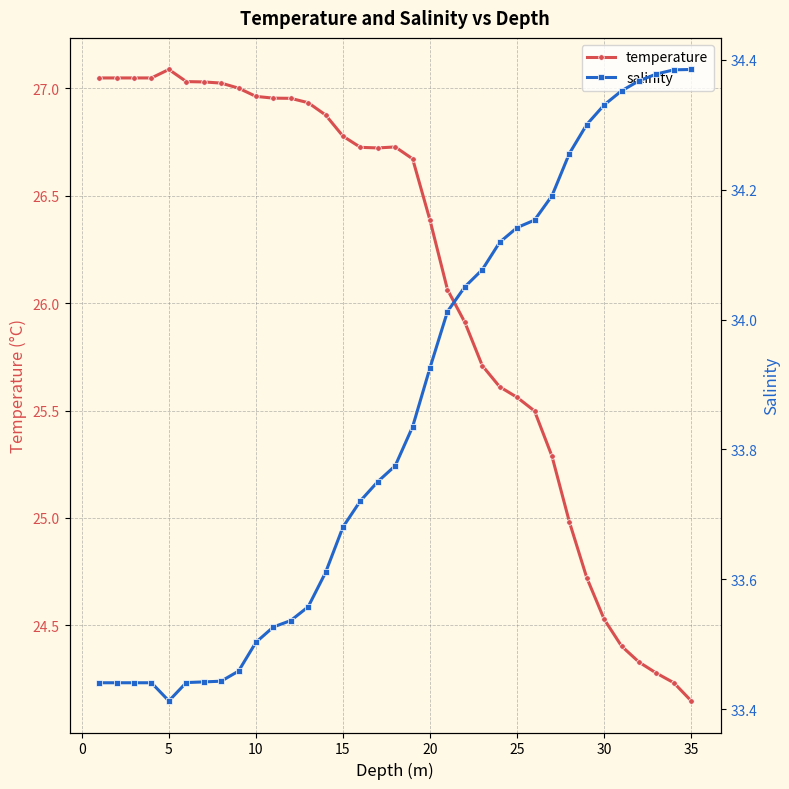

What is the maximum value for temperature?

27.1